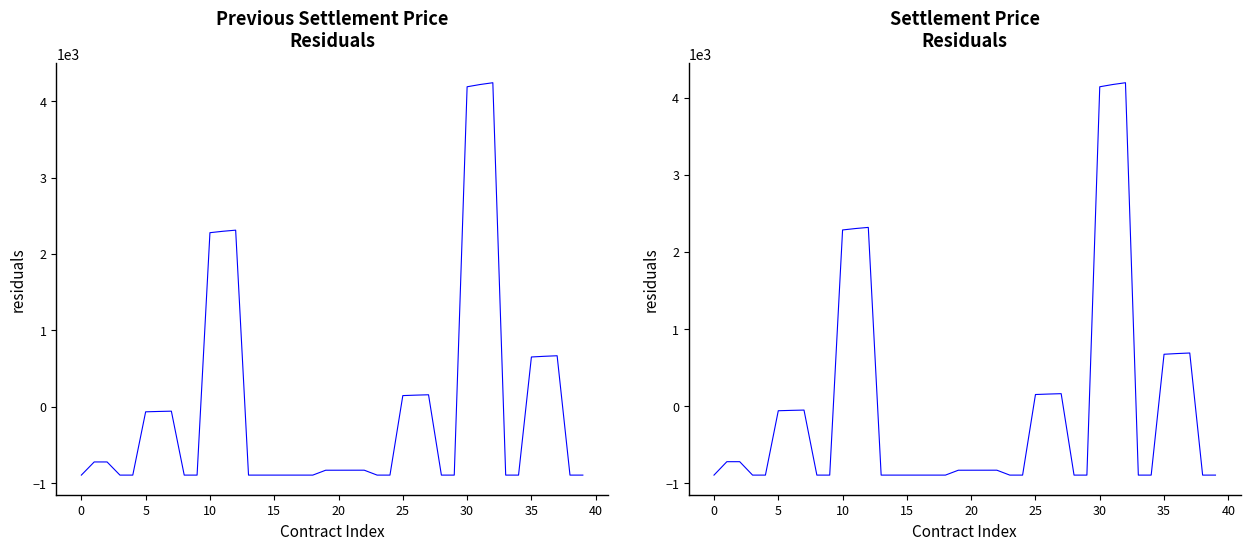

Count the number of categories in the chart.

40